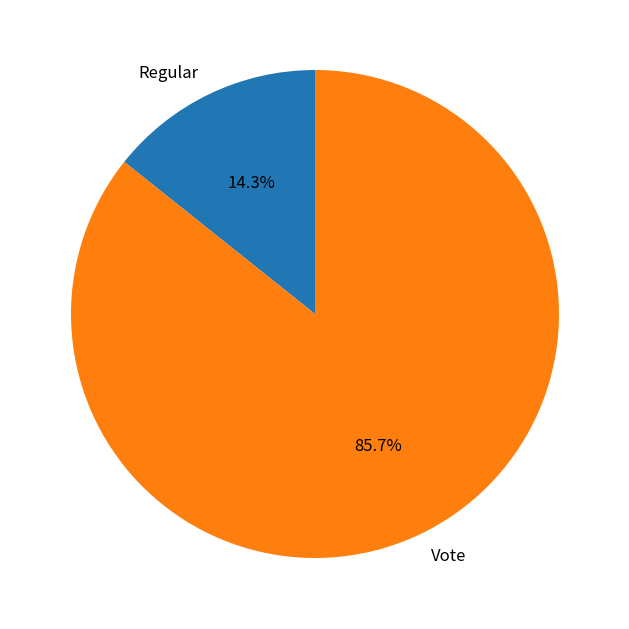

To the nearest percent, what portion does Regular represent?

14%